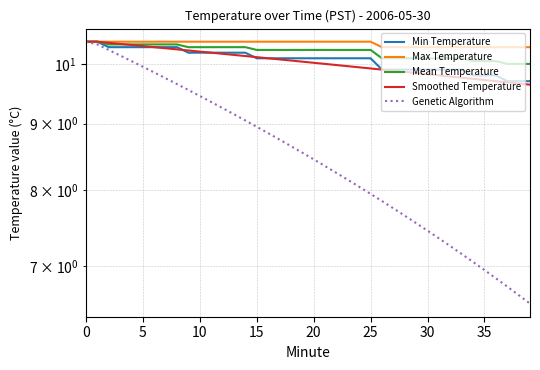

The value of Mean Temperature at 0 is 14.1. True or false?

False